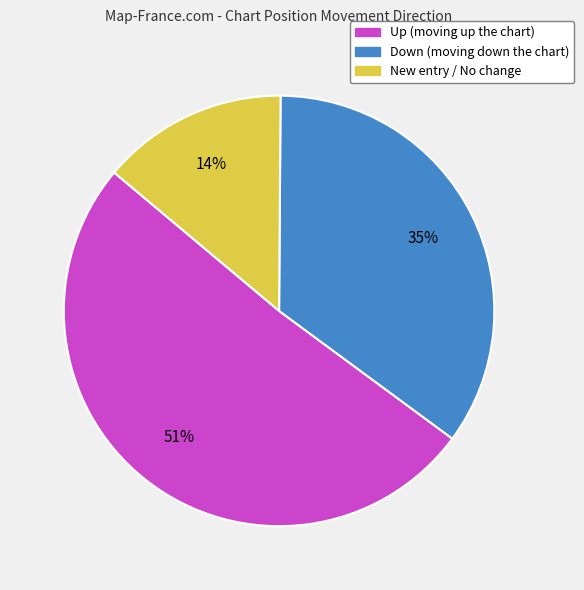

Is there a majority slice in this chart?

Yes